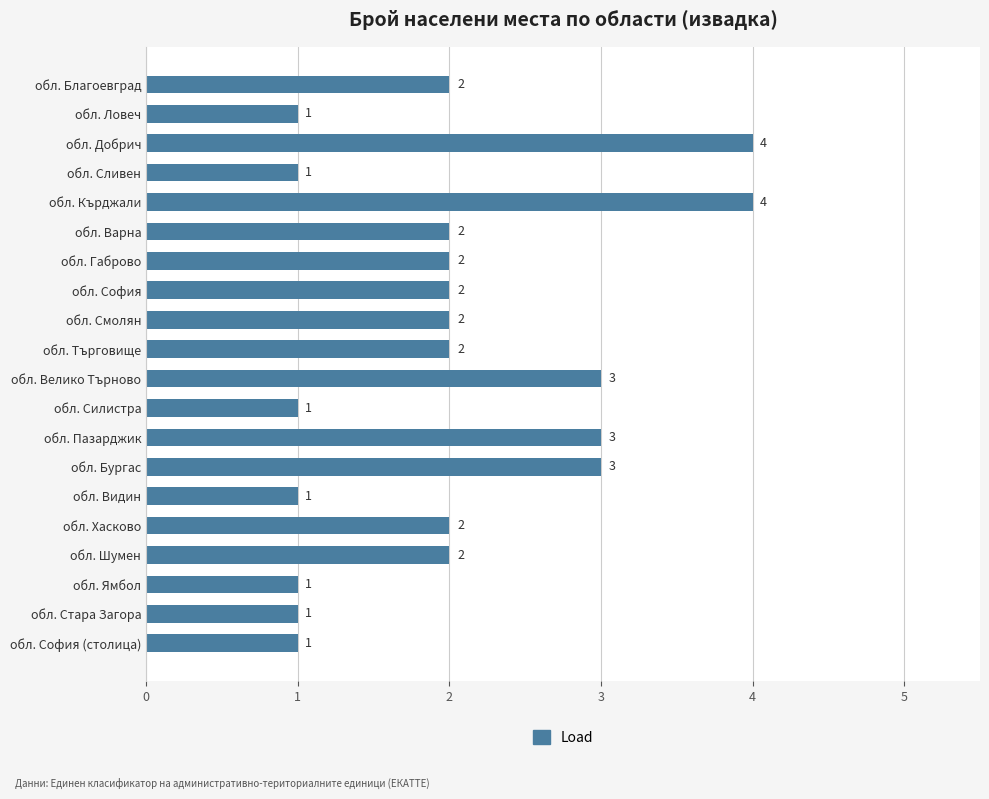

Read the value at обл. Кърджали.

4